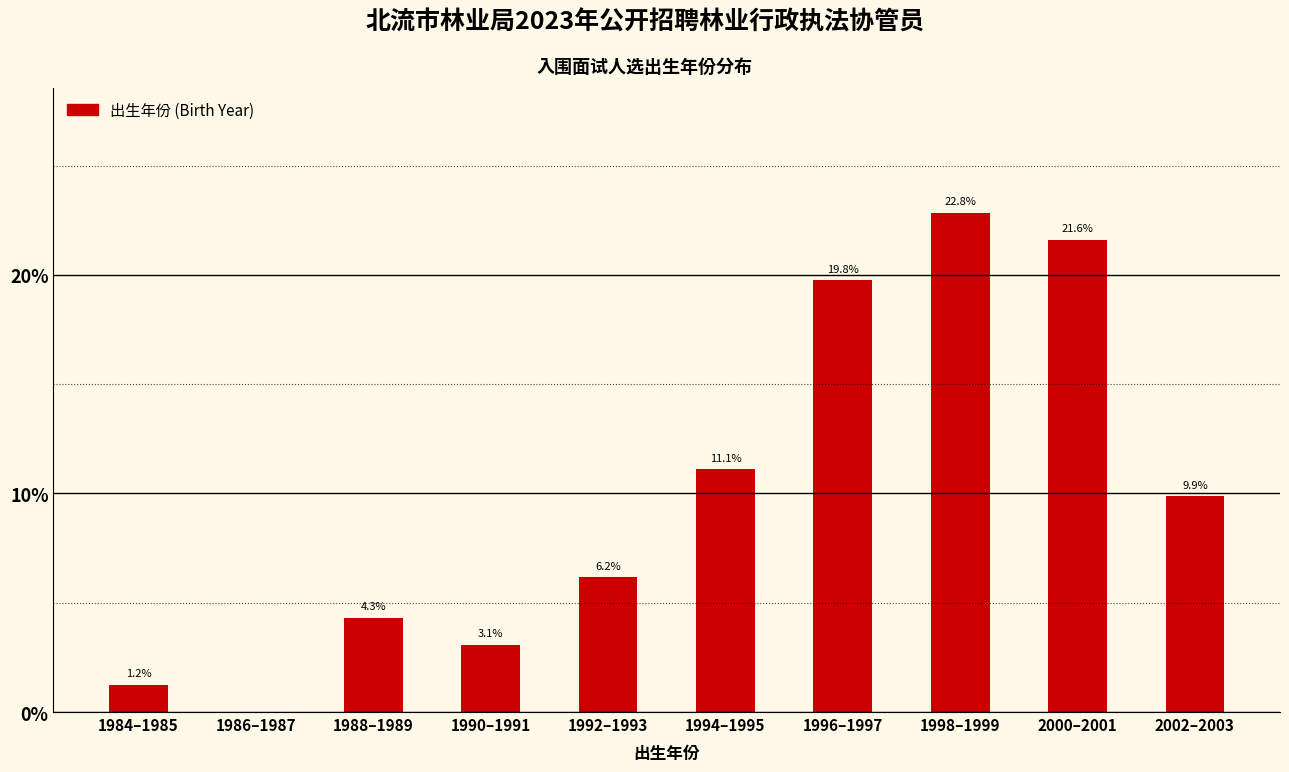

Reading left to right, what are all the values shown in this chart?

1984–1985=1.2	1986–1987=0.0	1988–1989=4.3	1990–1991=3.1	1992–1993=6.2	1994–1995=11.1	1996–1997=19.8	1998–1999=22.8	2000–2001=21.6	2002–2003=9.9